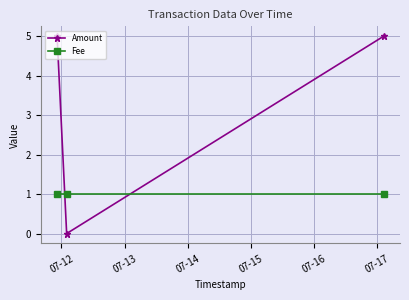

What is the maximum value for Amount?

5